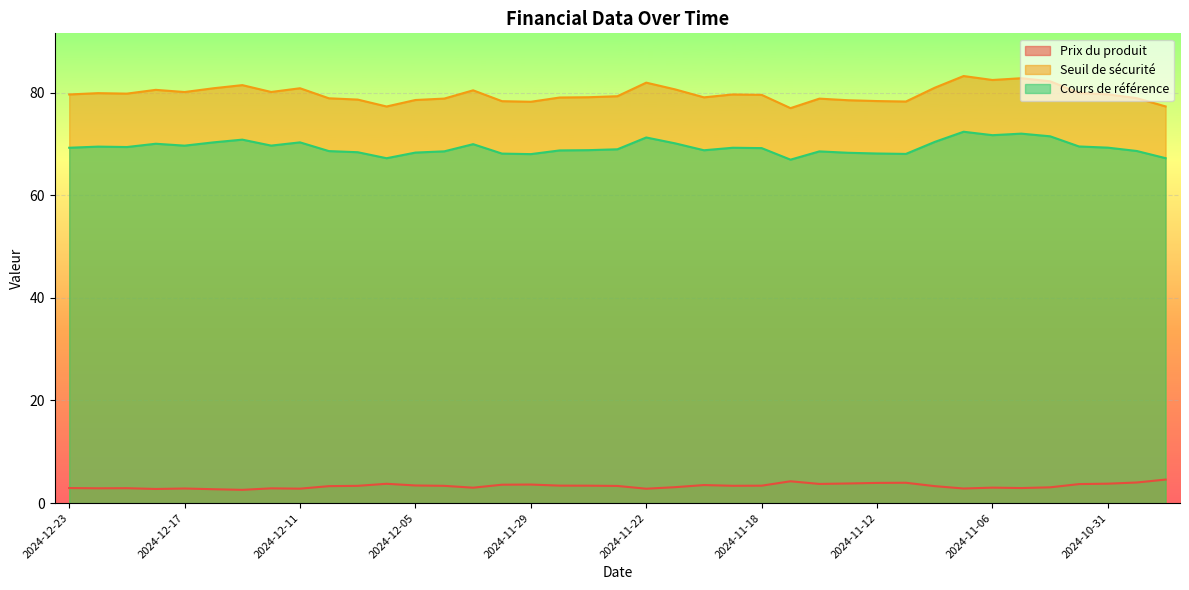

The Seuil de sécurité series shows 79.5 at 2024-11-18. True or false?

True